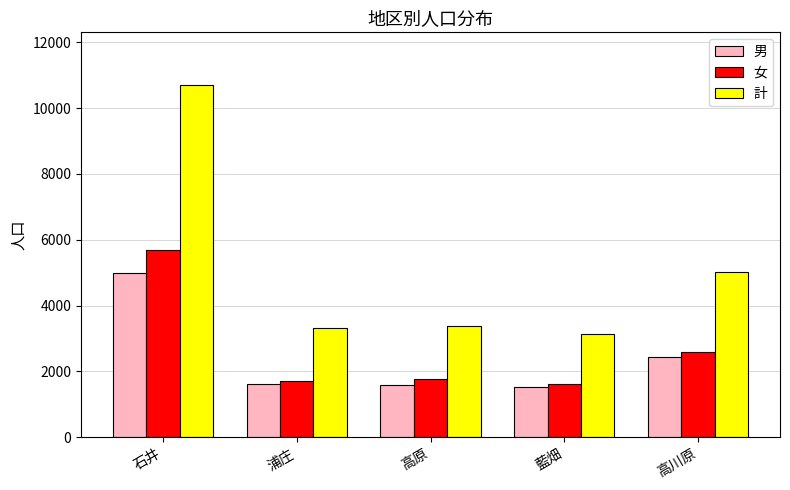

The value of 女 at 高川原 is 3727. True or false?

False